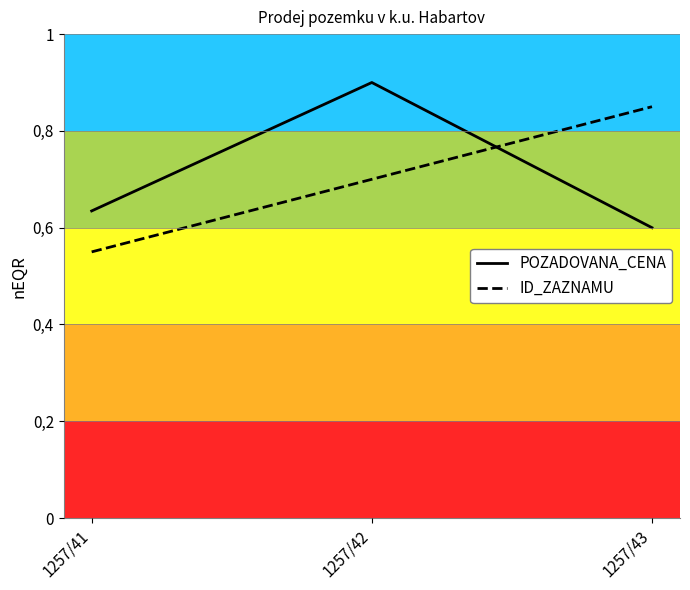

Reading right to left, transcribe all the data shown in this chart.

POZADOVANA_CENA: 1257/43=0.6	1257/42=0.9	1257/41=0.6
ID_ZAZNAMU: 1257/43=0.9	1257/42=0.7	1257/41=0.6